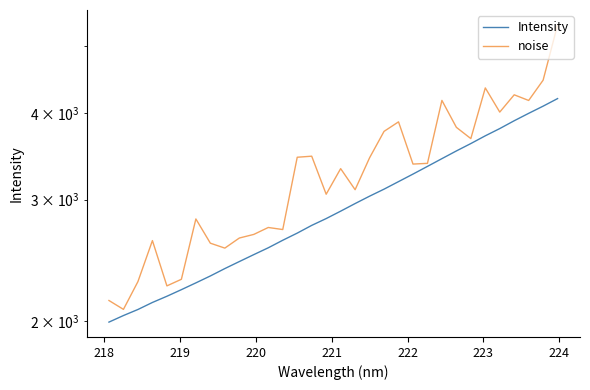

How many distinct data groups are displayed?

2